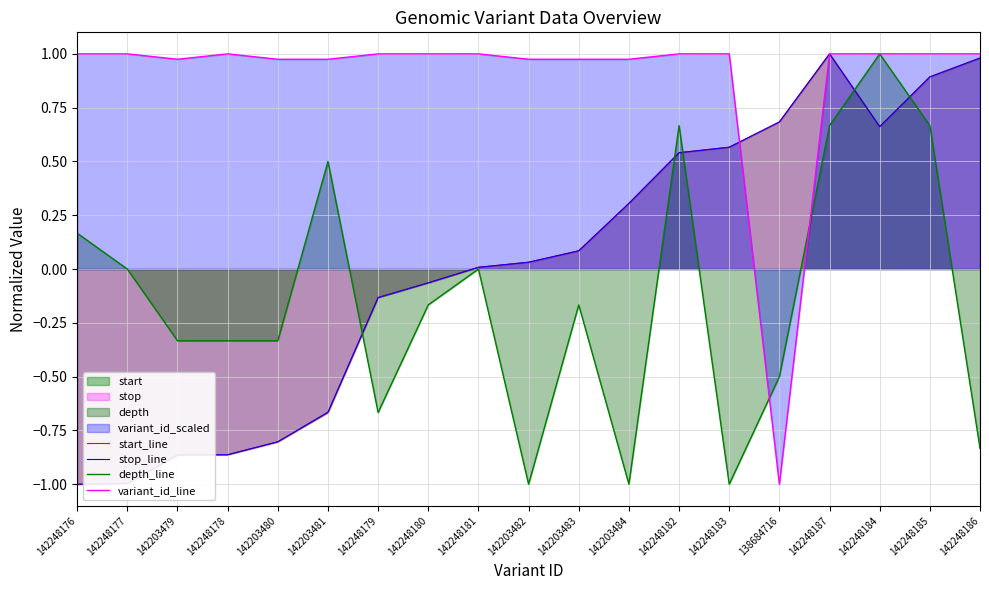

What is the spread (max minus min) of values at 142248180?

1.2